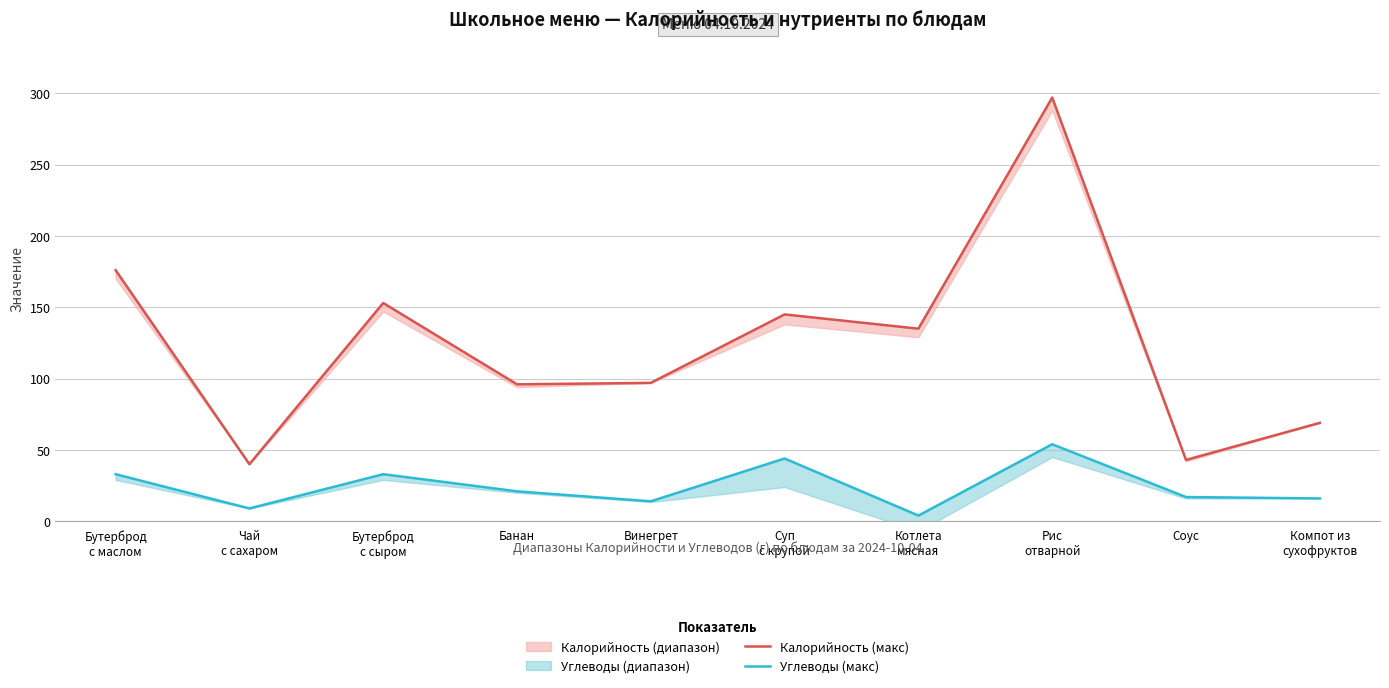

Where is the first local minimum for Углеводы (макс)?

Чай
с сахаром